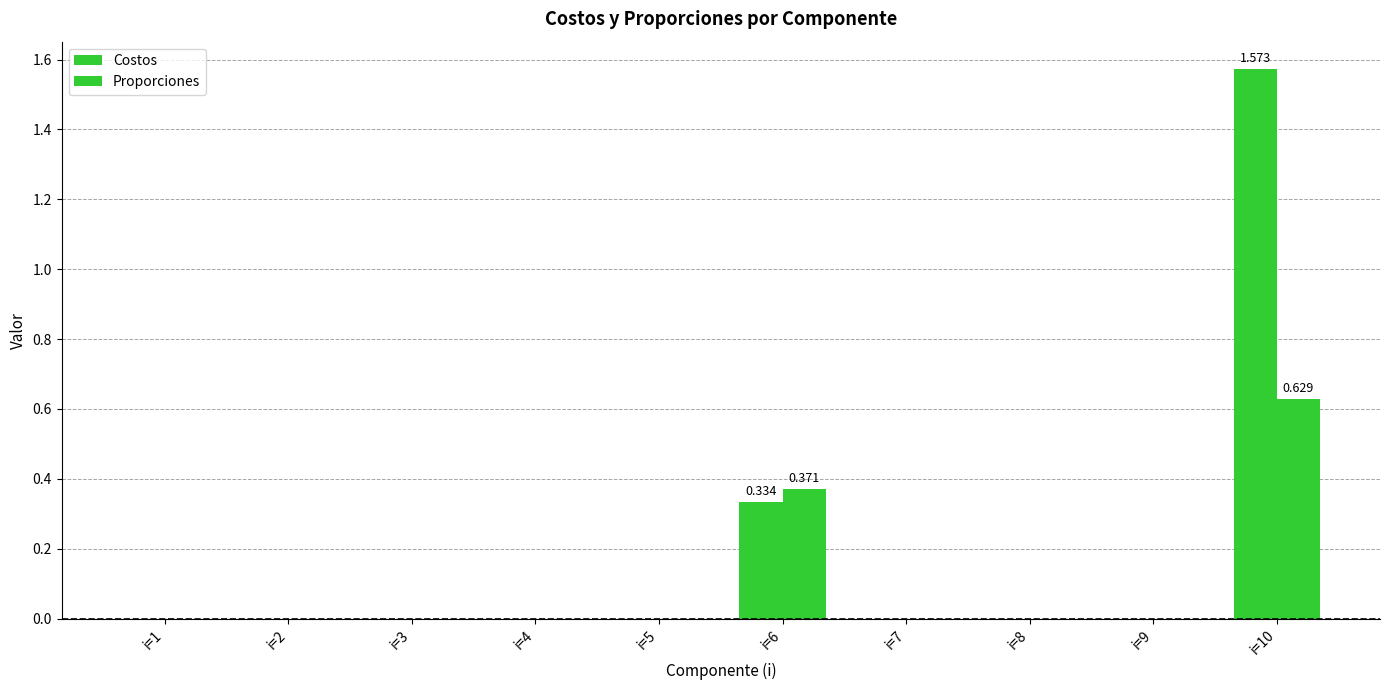

The Proporciones series shows 0.0 at i=3. True or false?

True